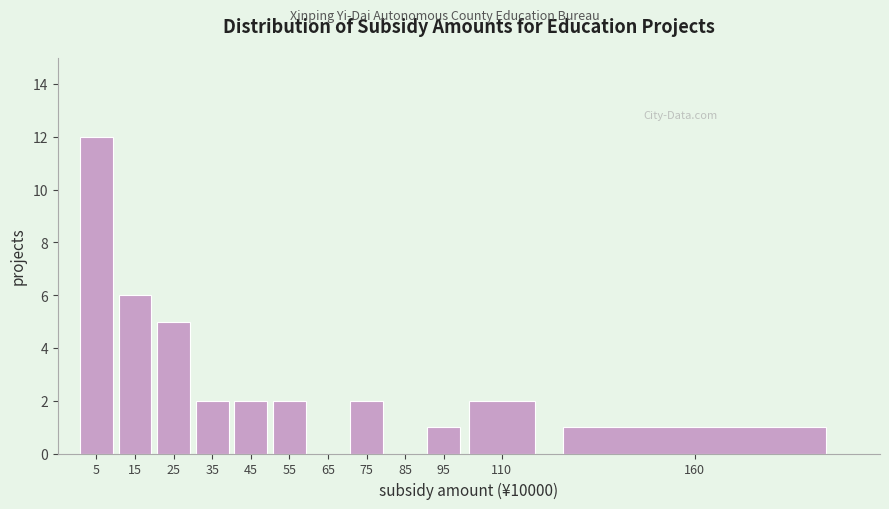

Reading right to left, list all the values displayed in this chart.

160=1	110=2	95=1	85=0	75=2	65=0	55=2	45=2	35=2	25=5	15=6	5=12